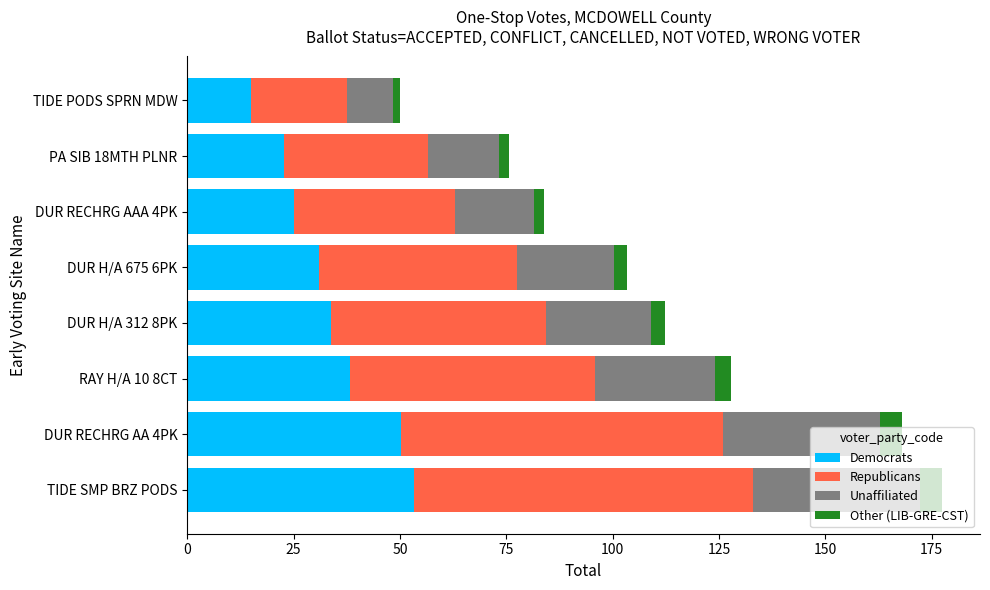

What is the minimum value for Democrats?

15.0